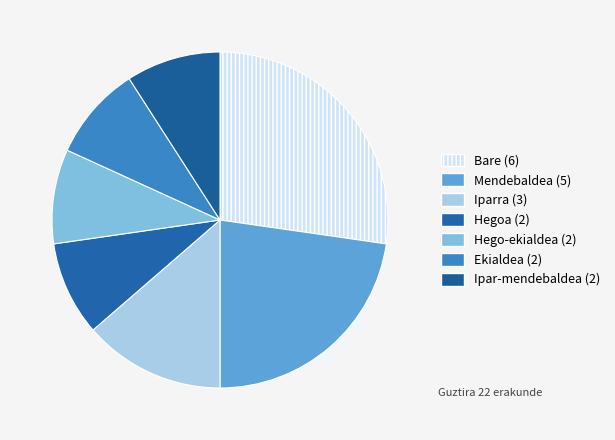

What percentage is the Mendebaldea (5) slice, to the nearest percent?

23%